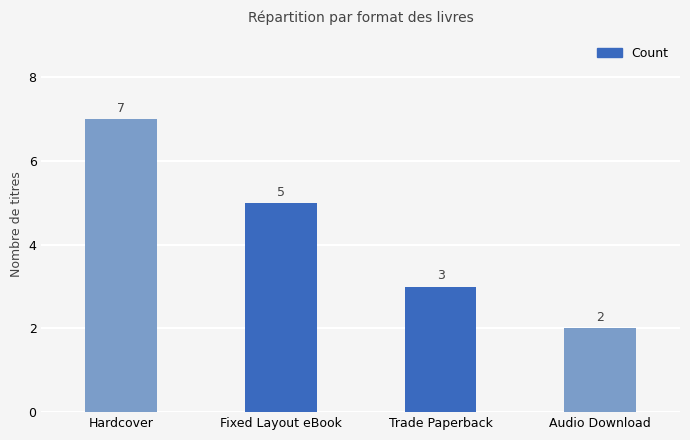

What is the ratio of the value at Fixed Layout eBook to the value at Audio Download?

2.5